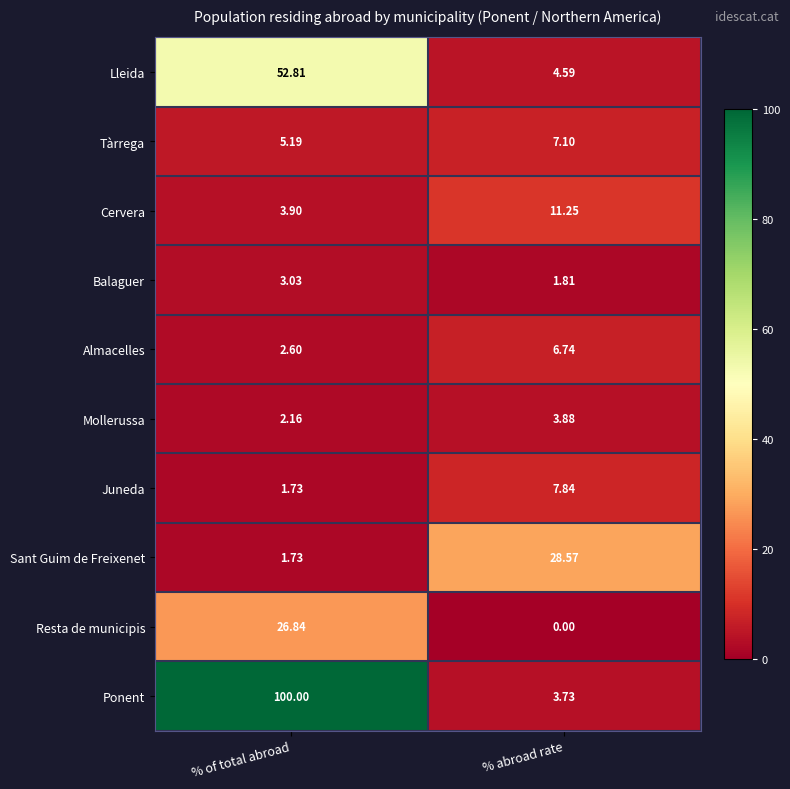

At % abroad rate, list the series in order from largest to smallest.

Sant Guim de Freixenet, Cervera, Juneda, Tàrrega, Almacelles, Lleida, Mollerussa, Ponent, Balaguer, Resta de municipis